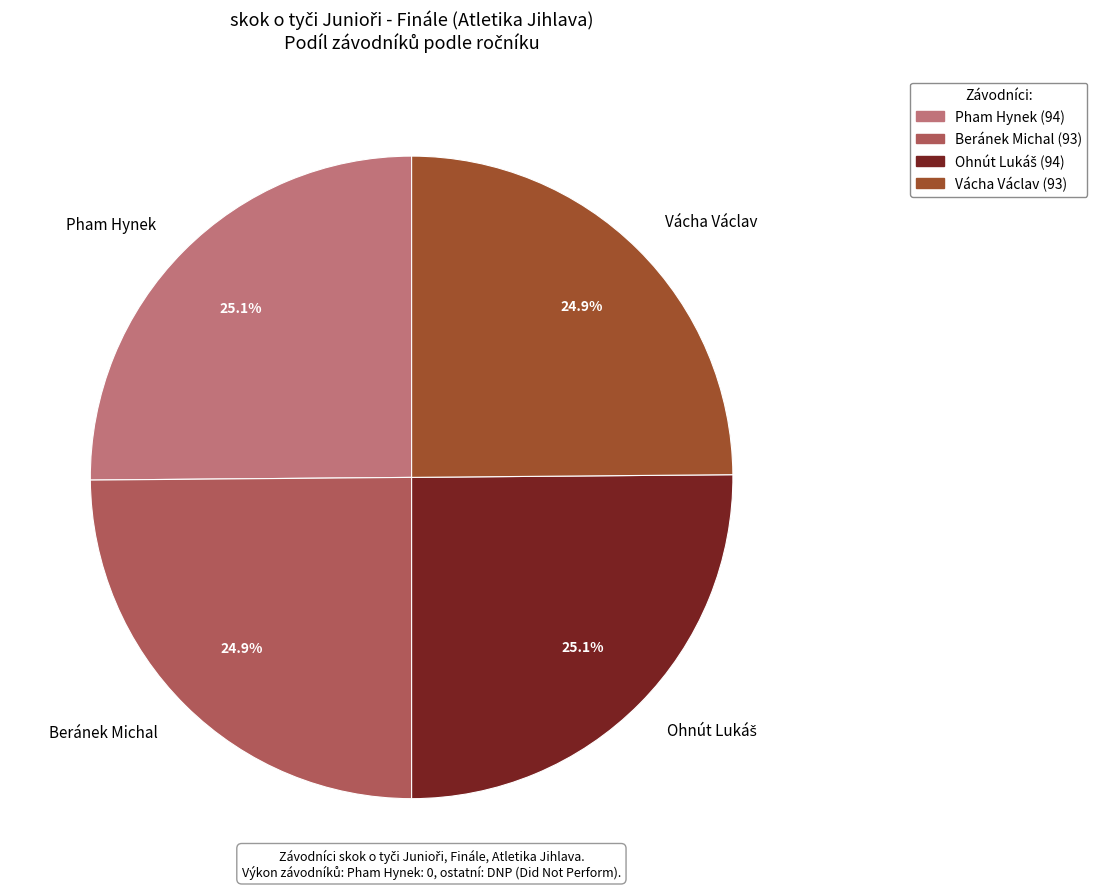

Count the number of slices in the pie.

4